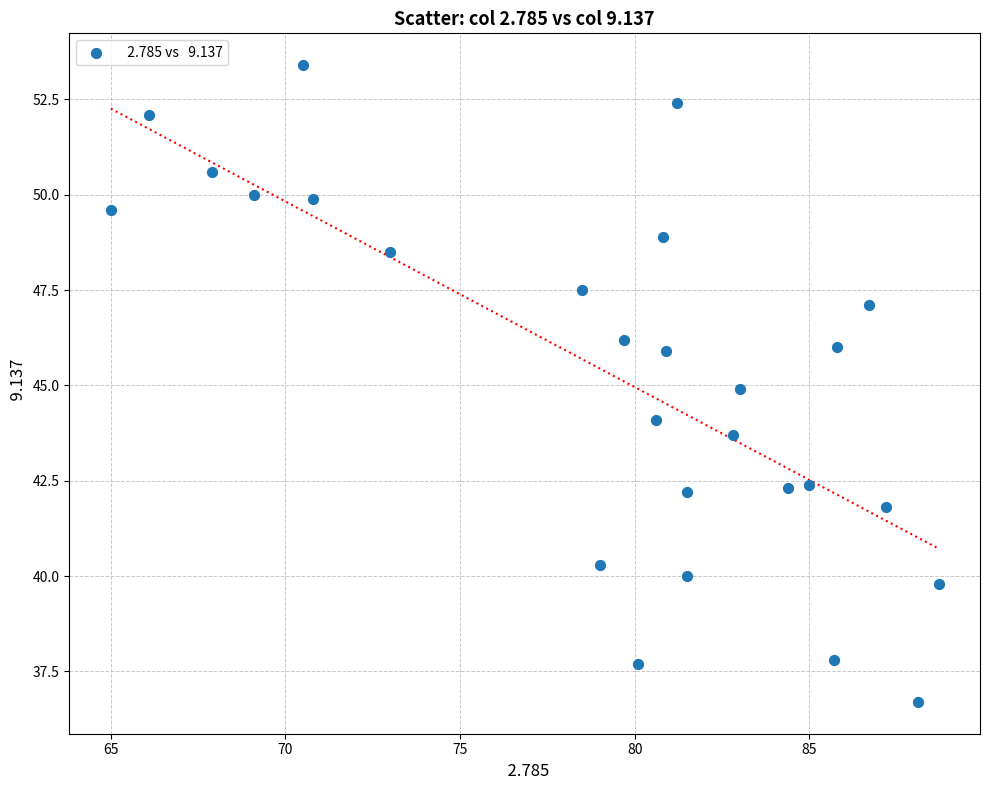

What is the range of X values (max minus min)?

23.7